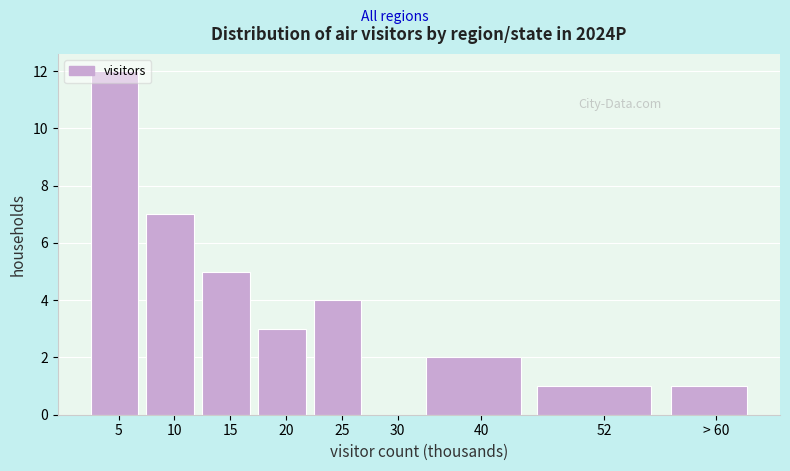

What is the sum of the values at > 60 and 20?

4